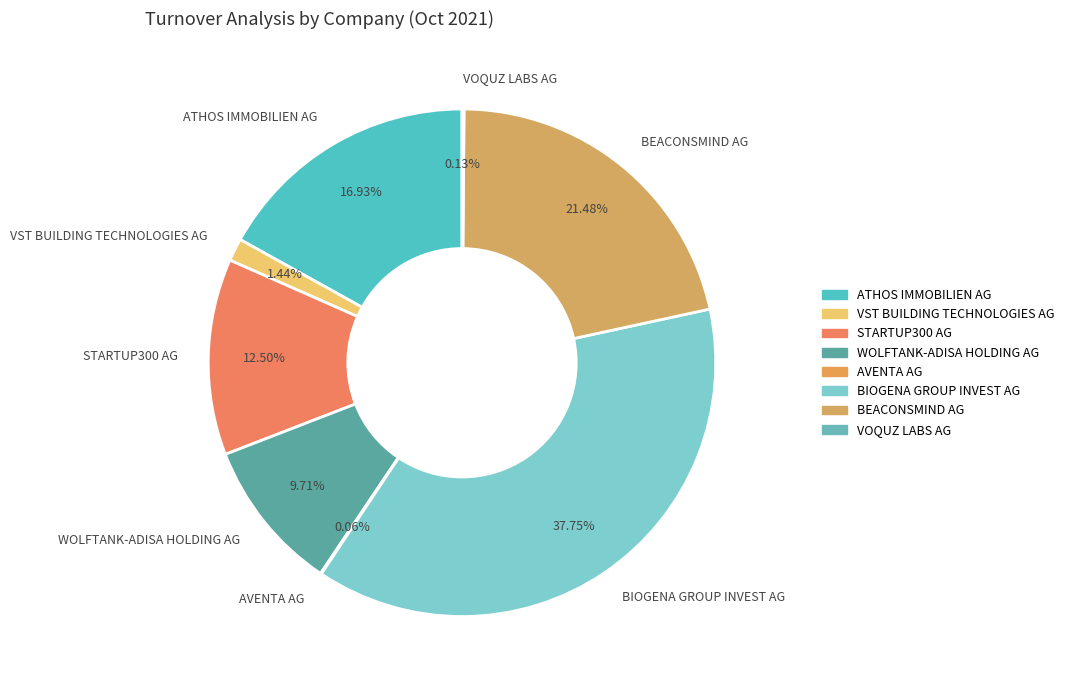

Approximately how many times larger is the value at BIOGENA GROUP INVEST AG compared to STARTUP300 AG?

3.0